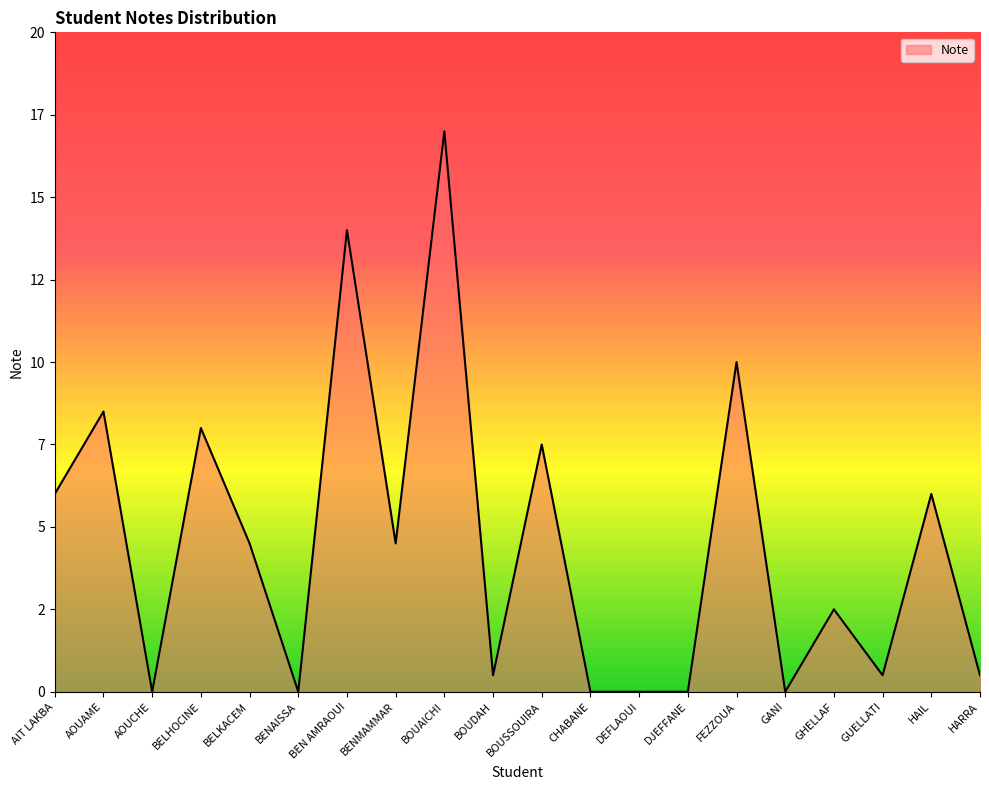

At which category does the chart reach its minimum across all series?

AOUCHE